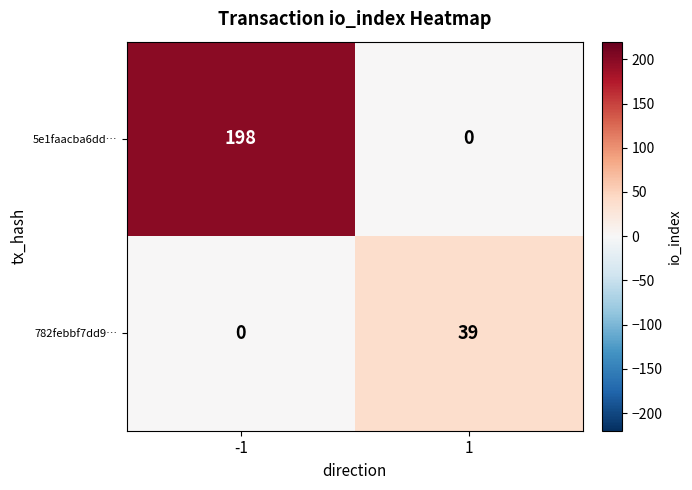

At which category is the sum across all series the highest?

-1